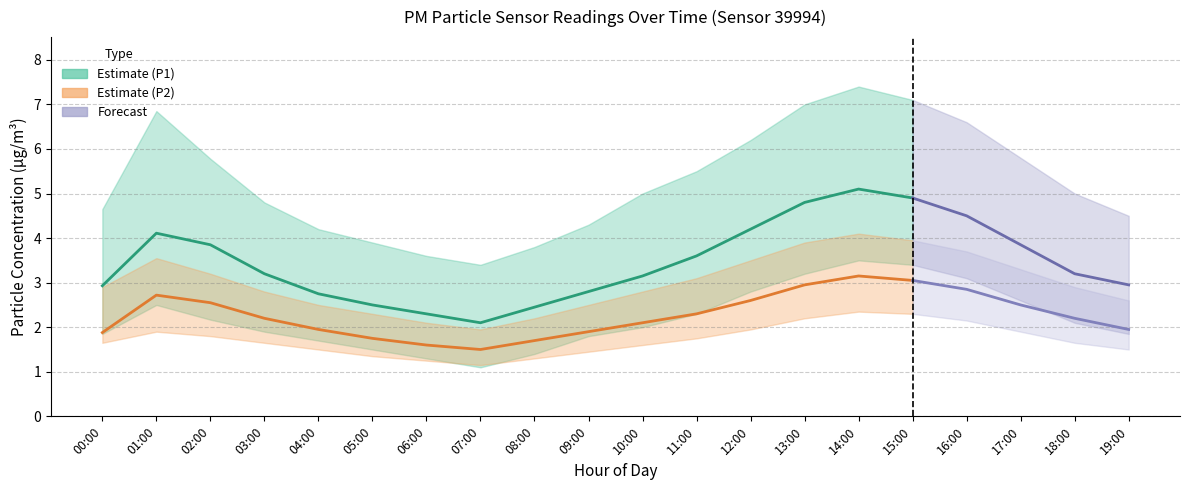

The value of P1_lower at 00:00 is 0.9. True or false?

False